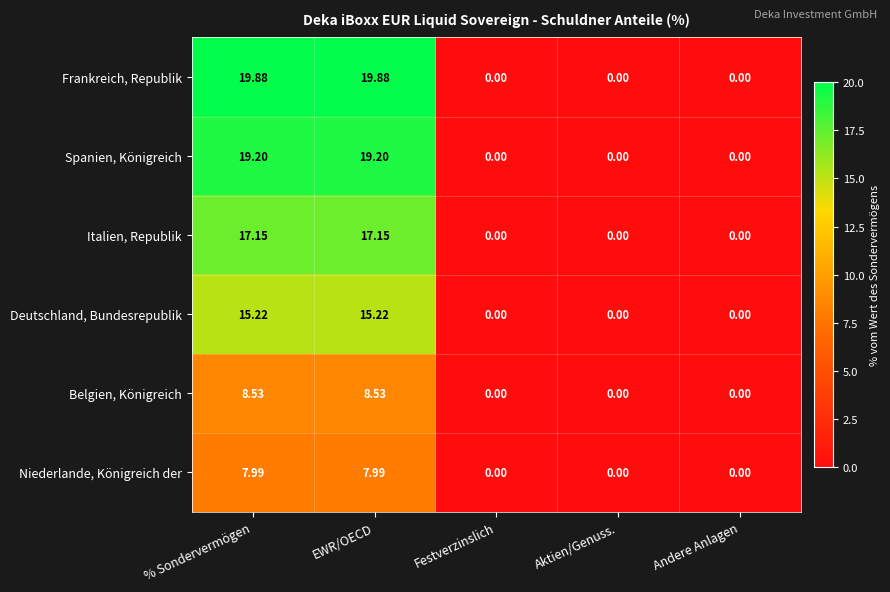

Which series has the largest total across all categories?

Frankreich, Republik